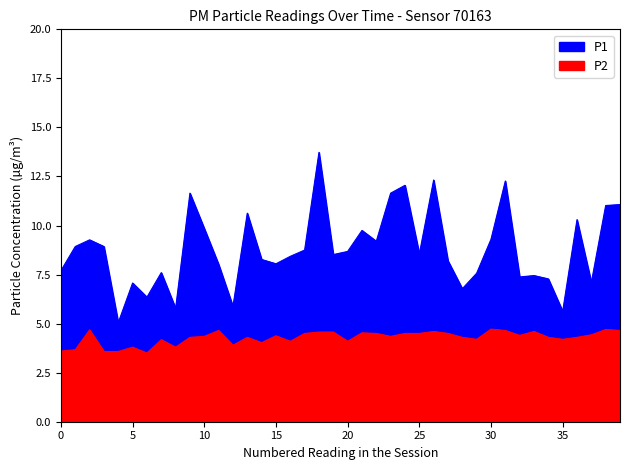

How many series are shown in this chart?

2